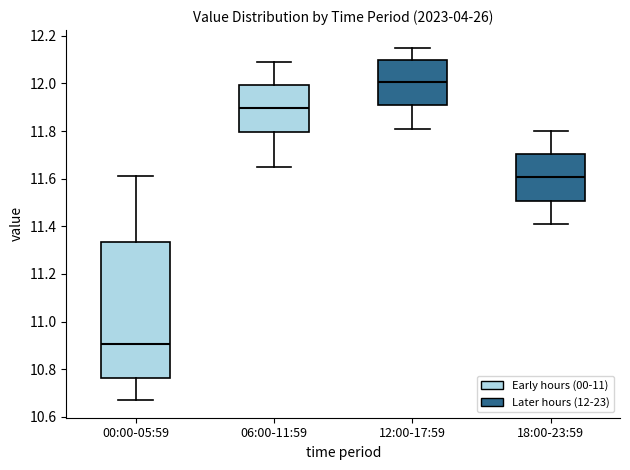

Which box has the lowest median line?

00:00-05:59